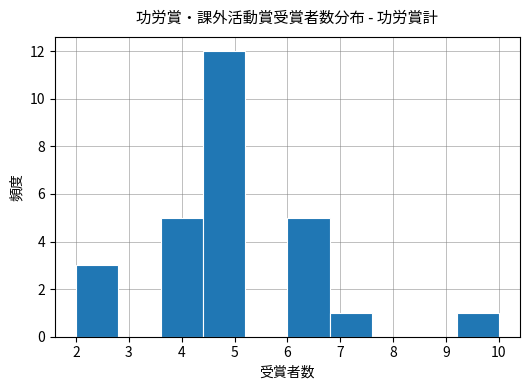

Reading left to right, transcribe this chart: for each bar, give the range it covers on the x-axis and its height. The values are not printed on the chart, so give them approximately, as read against the axis.

2.0 to 2.8: 3
2.8 to 3.6: 0
3.6 to 4.4: 5
4.4 to 5.2: 12
5.2 to 6.0: 0
6.0 to 6.8: 5
6.8 to 7.6: 1
7.6 to 8.4: 0
8.4 to 9.2: 0
9.2 to 10.0: 1